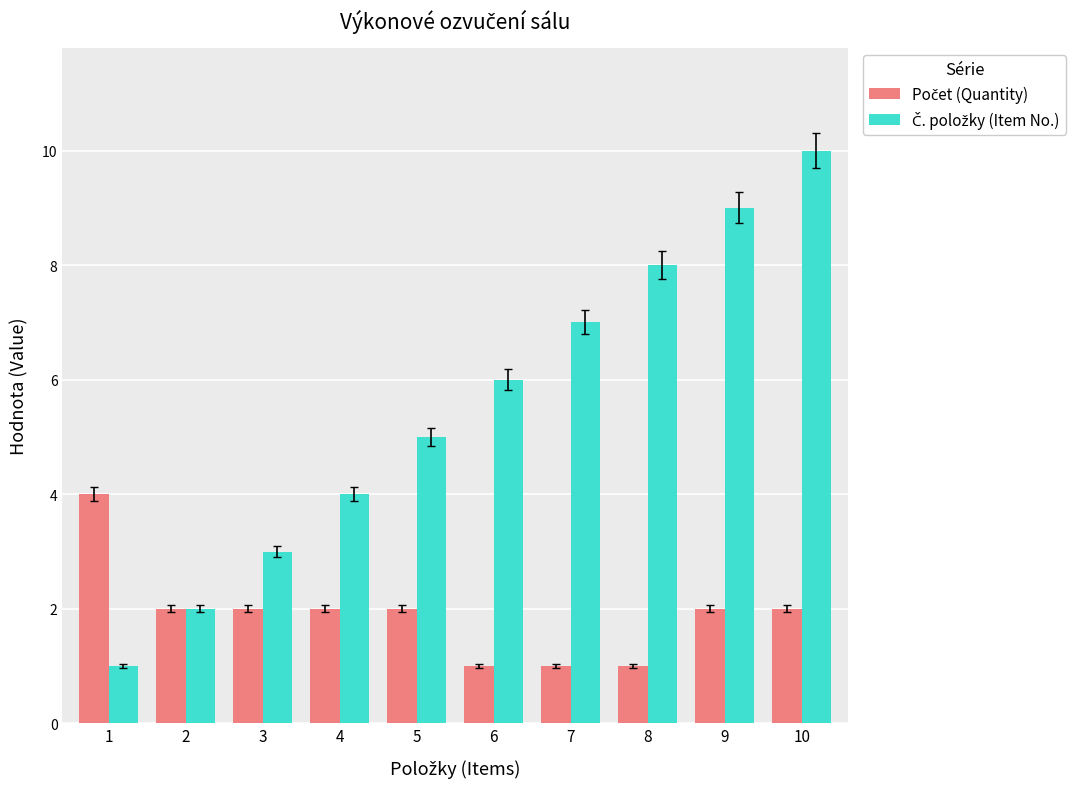

At which category does the chart reach its peak across all series?

10